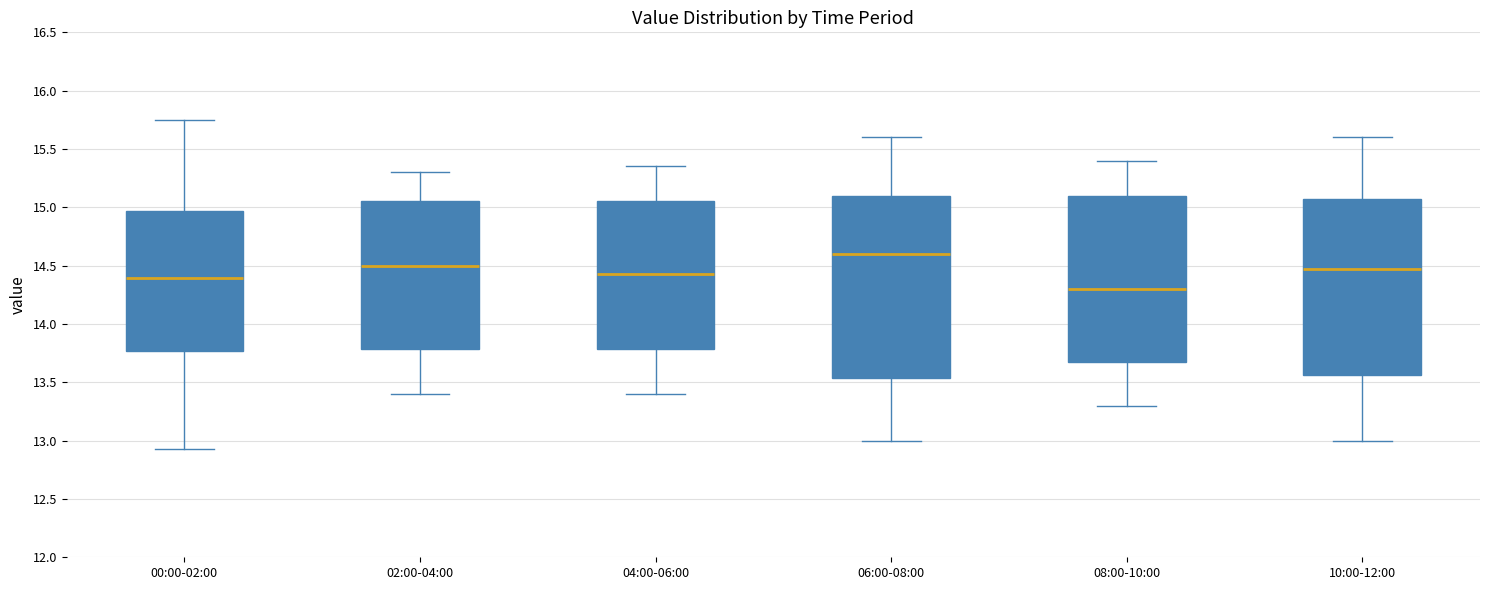

Where does the median line of the box for 04:00-06:00 sit on the y-axis? The values are not printed on the chart, so give them approximately, as read against the axis.

14.45